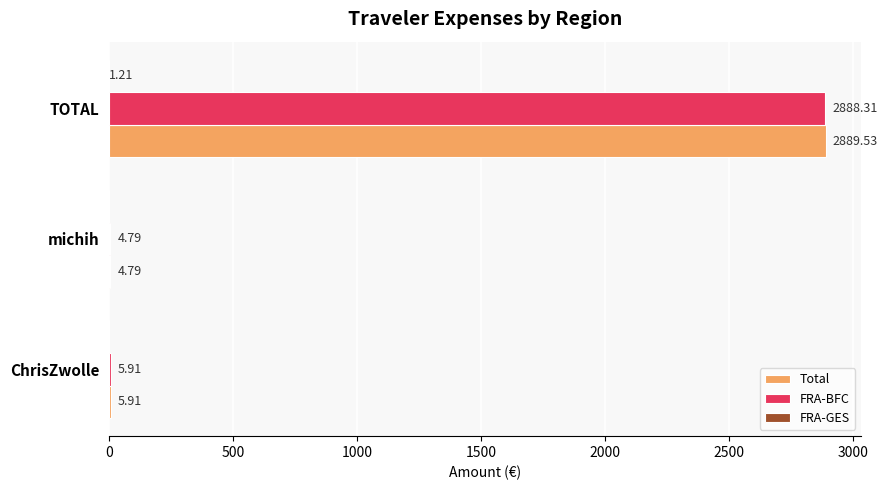

Which series has the largest total across all categories?

Total